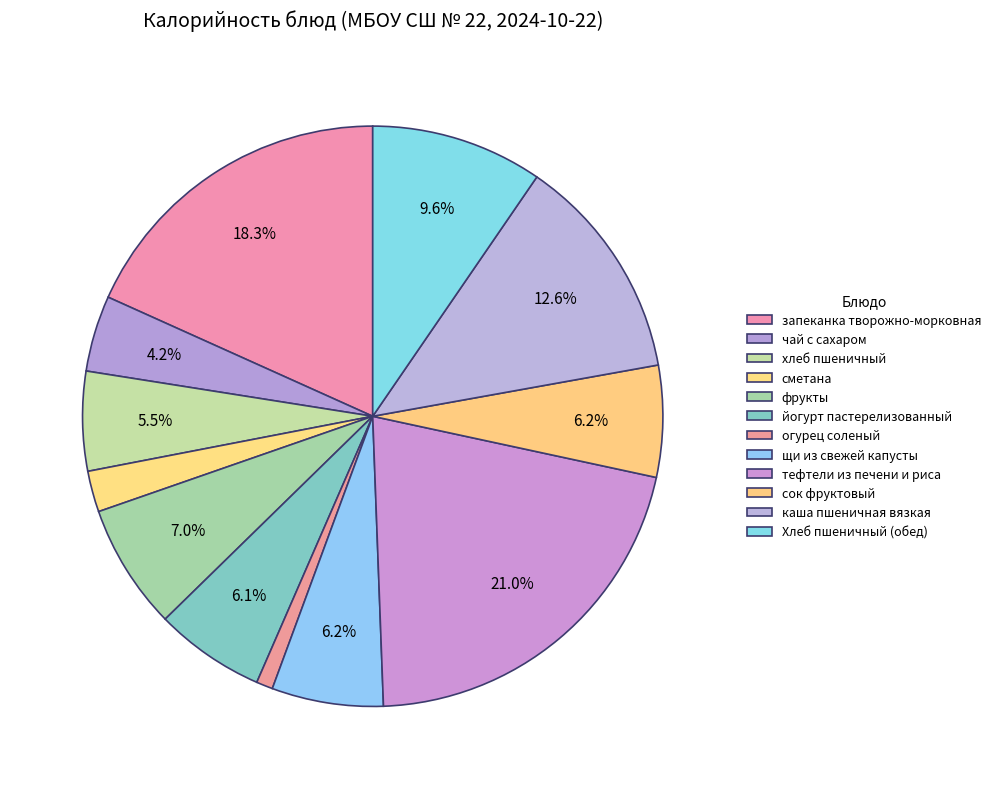

Which category has the biggest portion of the pie?

тефтели из печени и риса